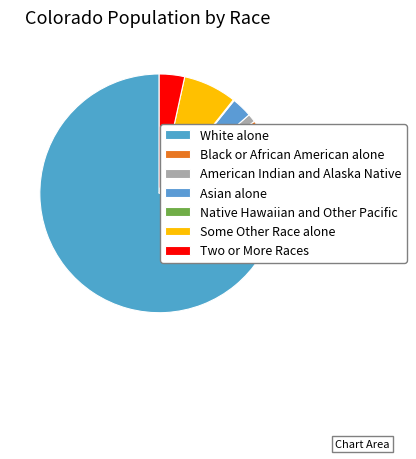

To the nearest percent, what is the difference between the Two or More Races and Some Other Race alone slice percentages?

4%